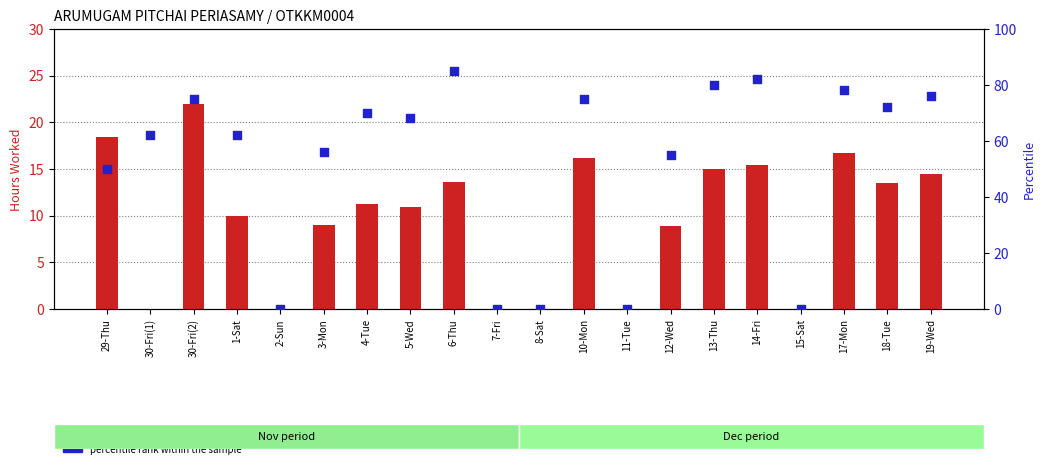

Is the value of percentile rank within the sample at 14-Fri greater than the value of count at 6-Thu?

Yes